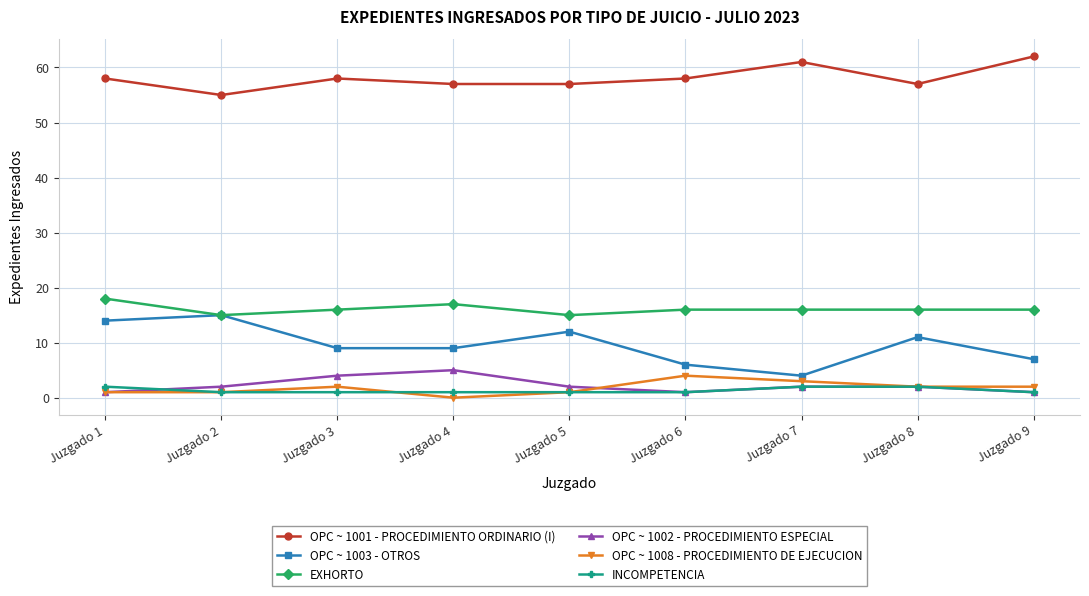

Which label corresponds to the smallest value in the chart?

Juzgado 4